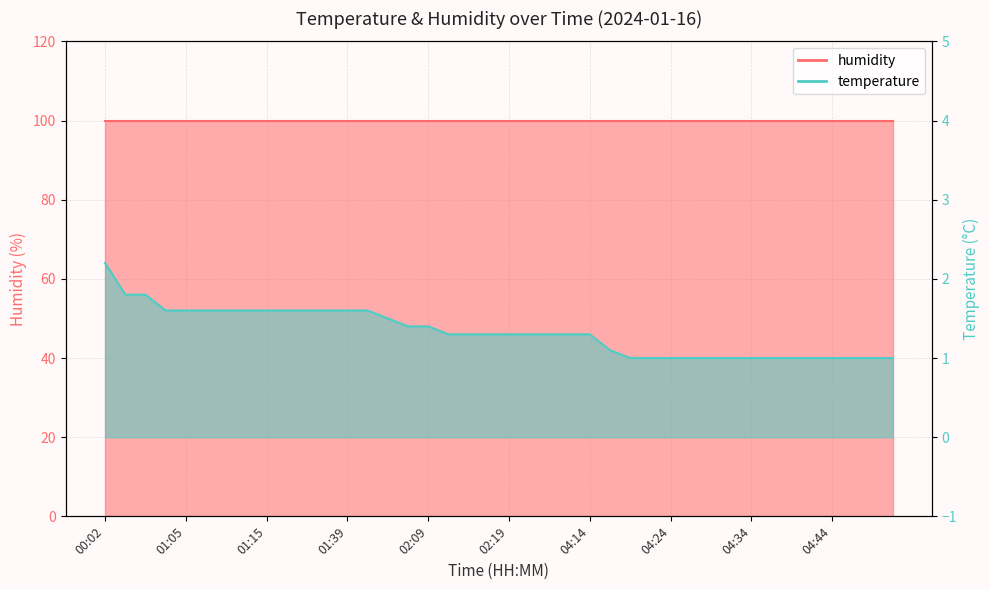

At which category does the chart reach its minimum across all series?

04:19